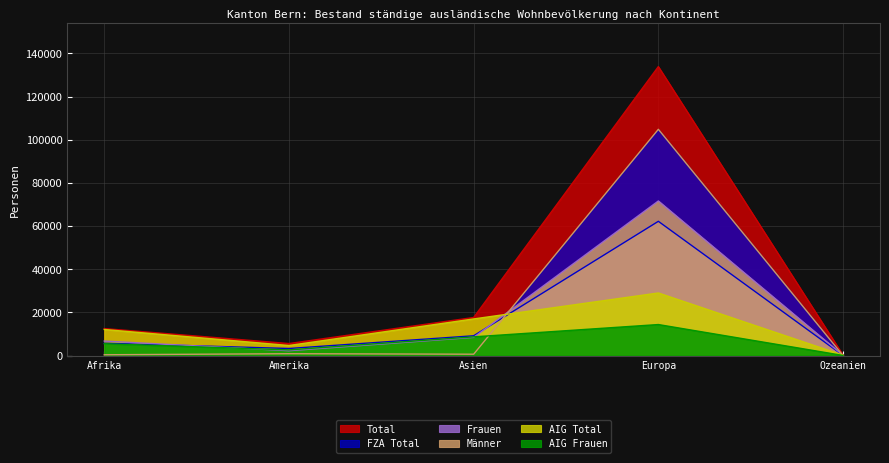

Is the value of AIG Total at Ozeanien greater than the value of AIG Frauen at Afrika?

No